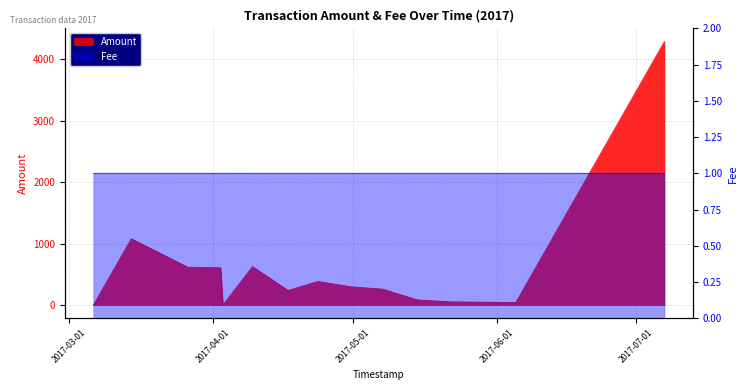

List the series in order of their peak value, highest first.

Amount, Fee